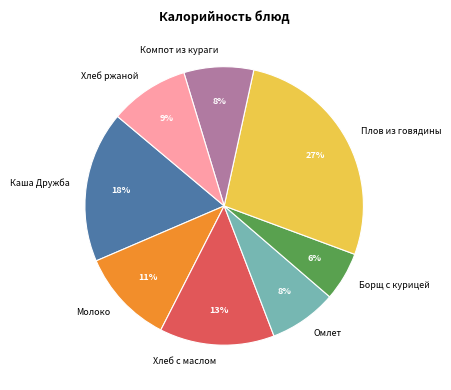

Is there a majority slice in this chart?

No